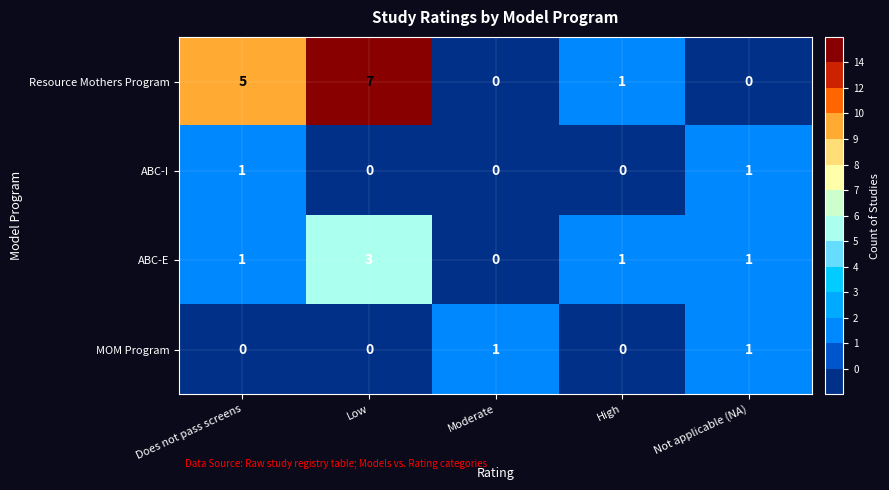

Reading left to right, list all the values displayed in this chart.

Resource Mothers Program: Does not pass screens=5	Low=7	Moderate=0	High=1	Not applicable (NA)=0
ABC-I: Does not pass screens=1	Low=0	Moderate=0	High=0	Not applicable (NA)=1
ABC-E: Does not pass screens=1	Low=3	Moderate=0	High=1	Not applicable (NA)=1
MOM Program: Does not pass screens=0	Low=0	Moderate=1	High=0	Not applicable (NA)=1